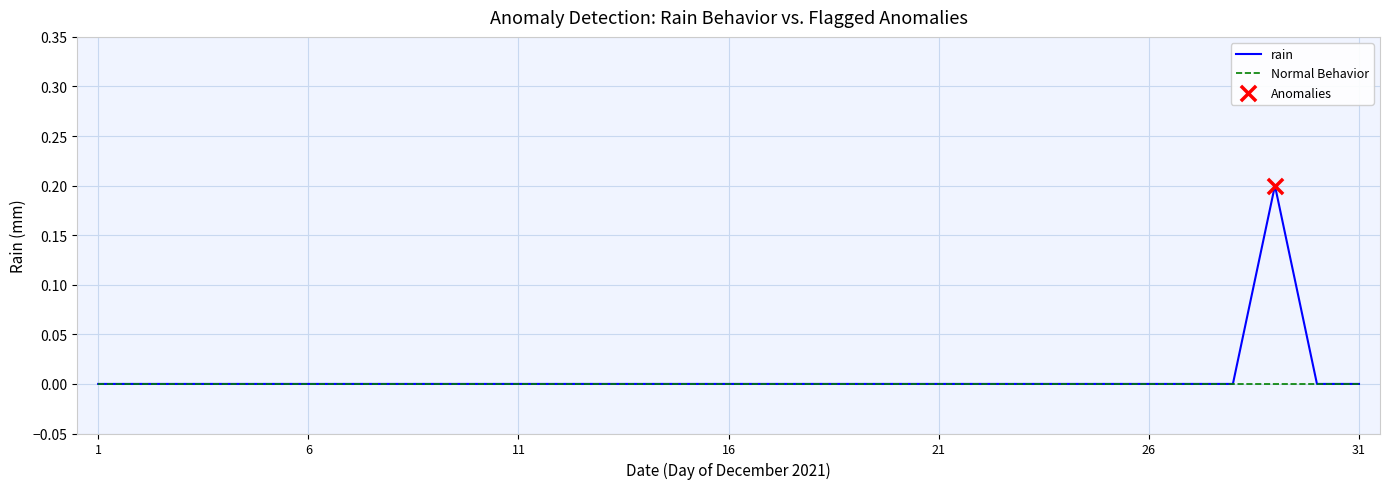

List the series in order of their peak value, lowest first.

Normal Behavior, rain